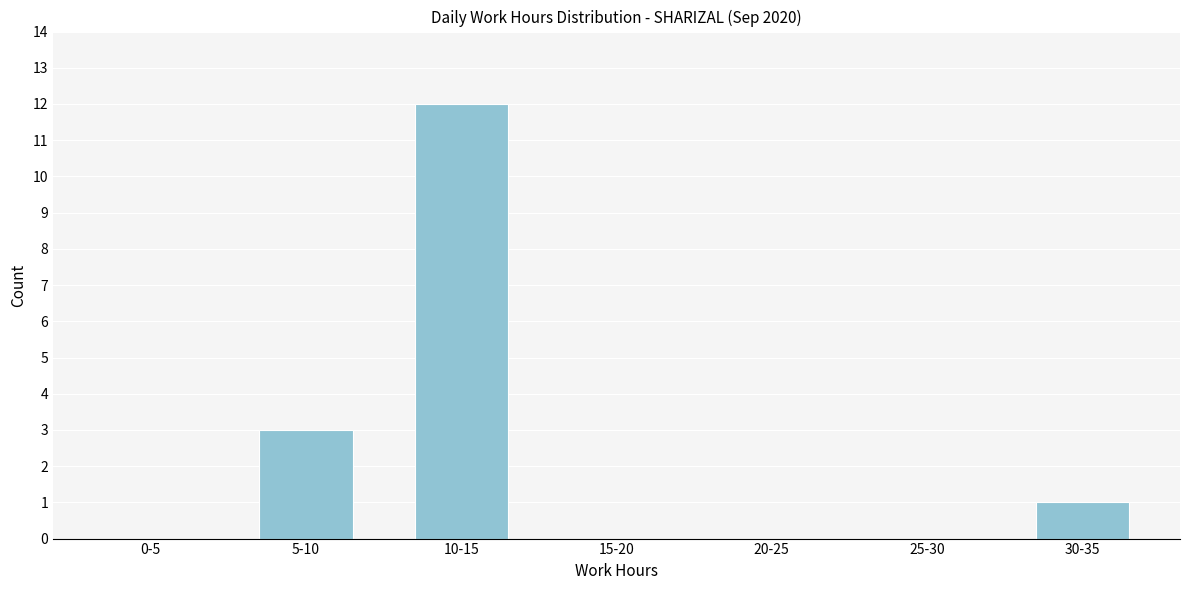

Reading right to left, list all the values displayed in this chart.

30-35=1	25-30=0	20-25=0	15-20=0	10-15=12	5-10=3	0-5=0